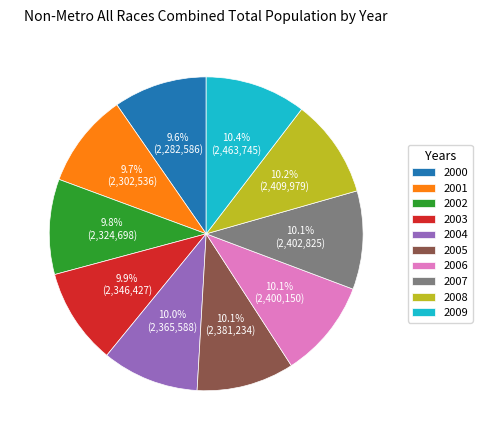

Approximately how many times larger is the value at 2006 compared to 2008?

1.0